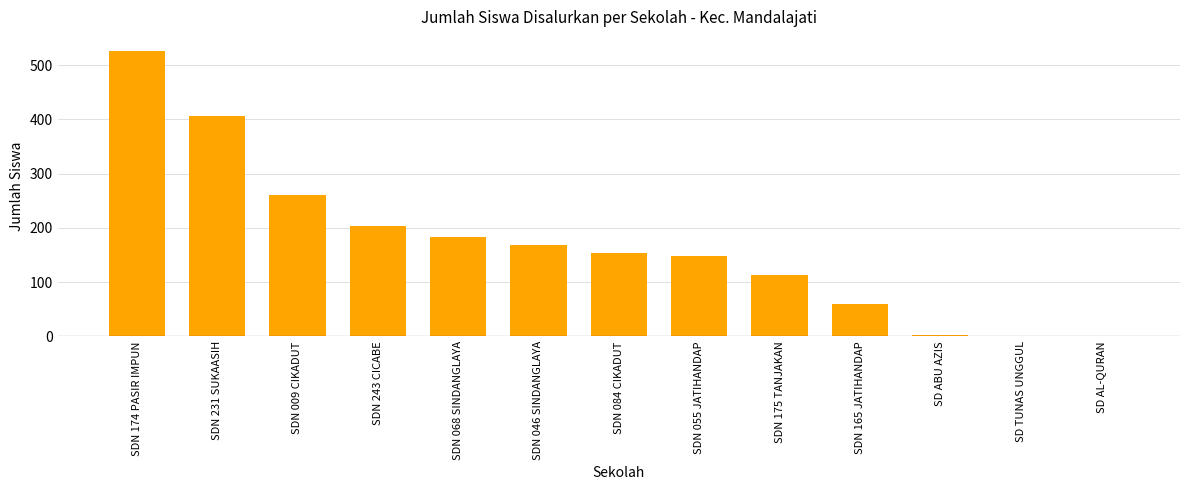

What is the sum of the values at SDN 084 CIKADUT and SDN 068 SINDANGLAYA?

336